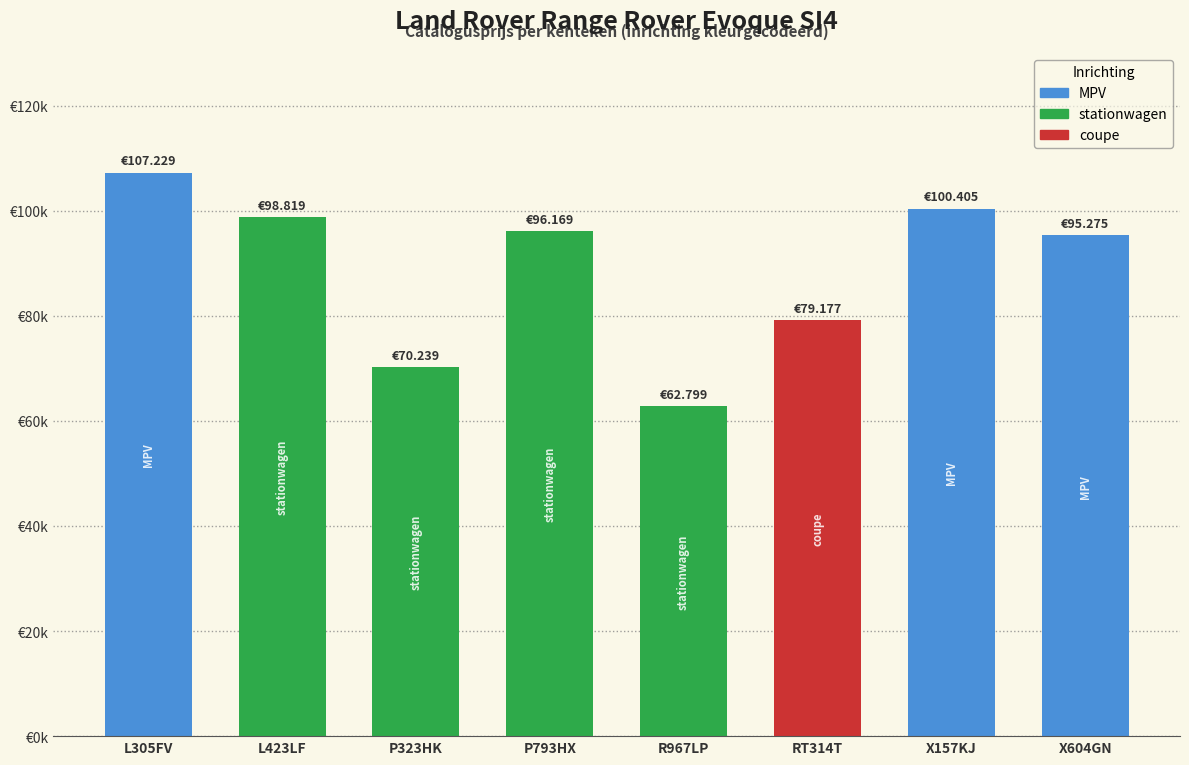

Are the bars horizontal?

No